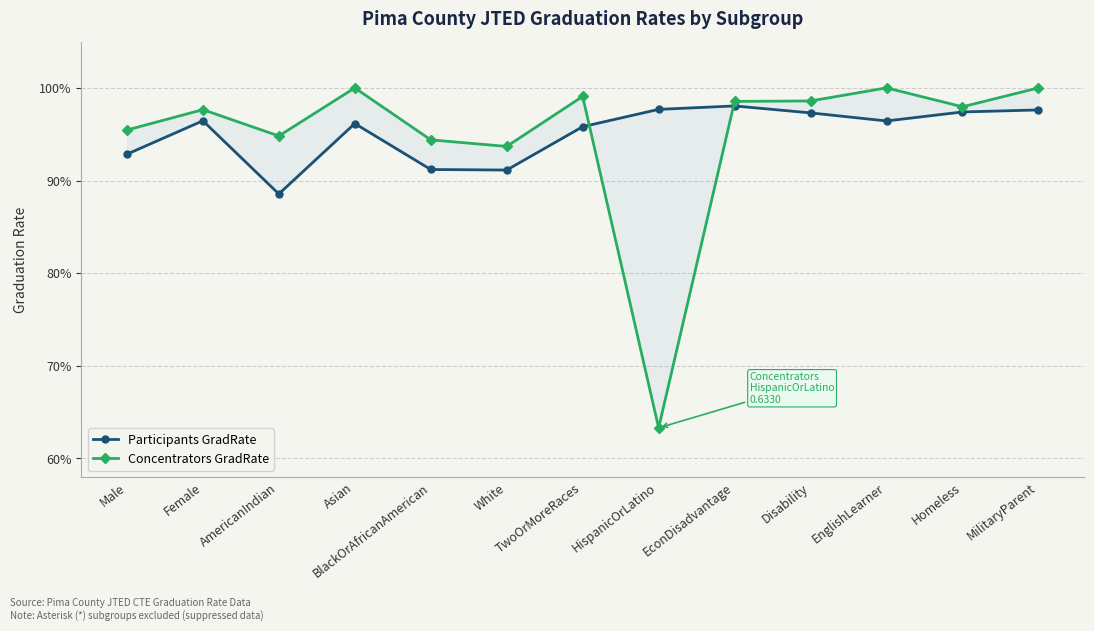

At Male, list the series in order from largest to smallest.

Concentrators GradRate, Participants GradRate